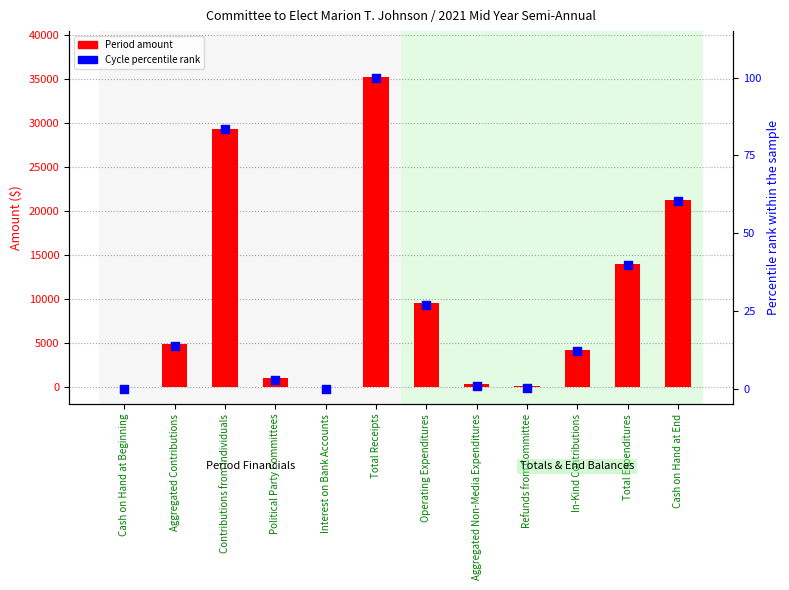

Is the value of Period at Cash on Hand at Beginning greater than the value of Cycle % at Aggregated Contributions?

No